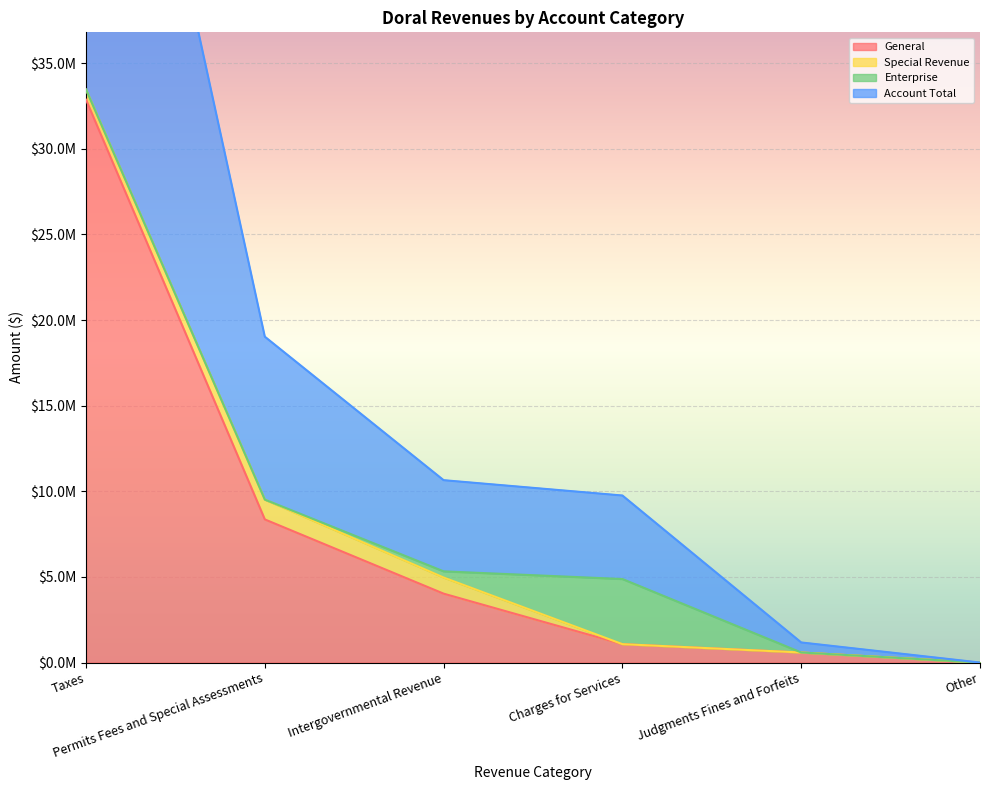

Which series has the widest spread of values?

Account Total